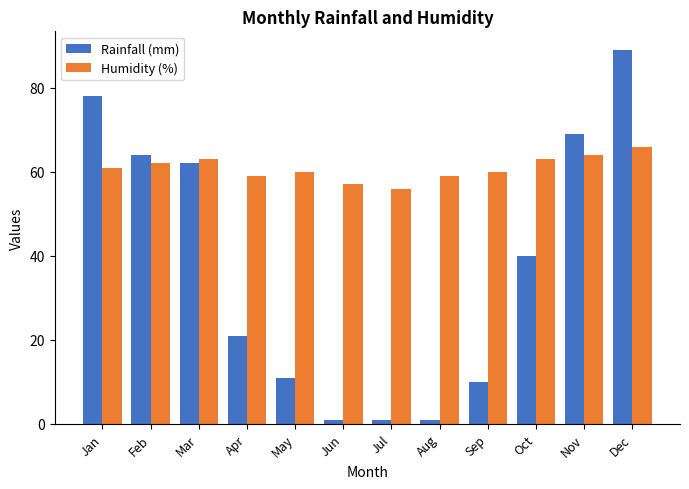

What is the value of the Rainfall (mm) bar at the 1st from the left?

78